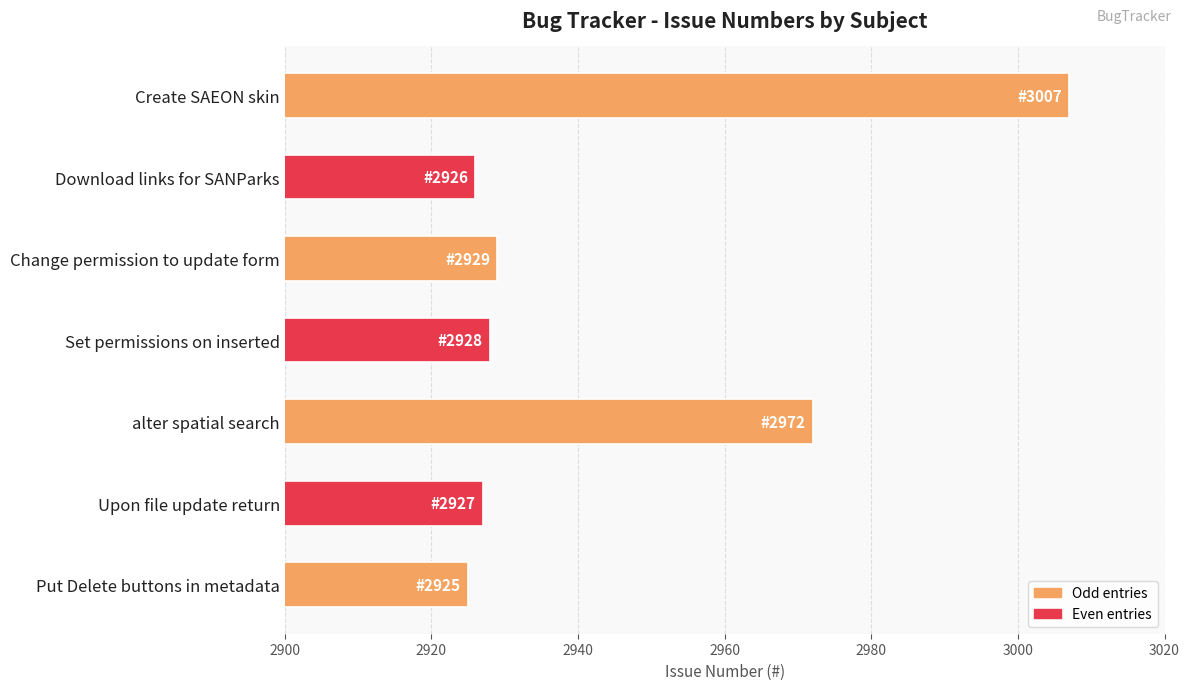

Which category has the lowest value across all series?

Put Delete buttons in metadata